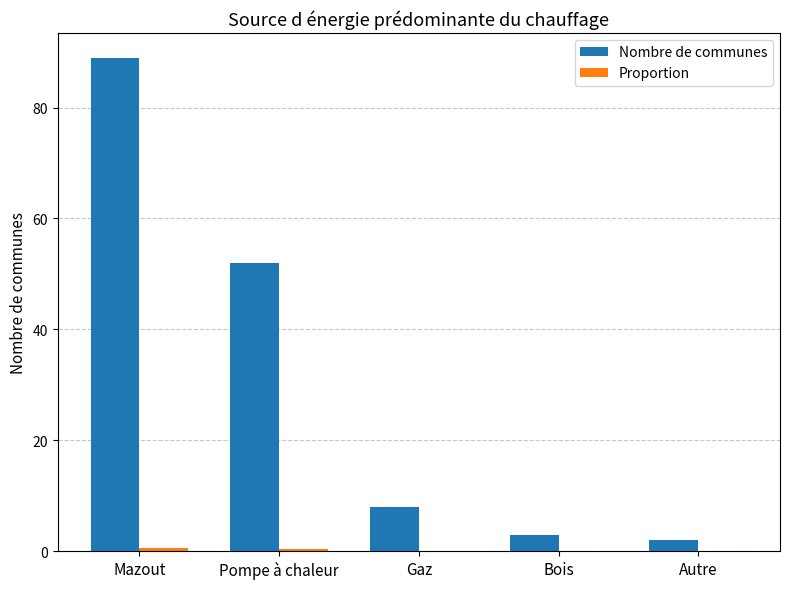

Where is Nombre de communes nearest to the value 45?

Pompe à chaleur